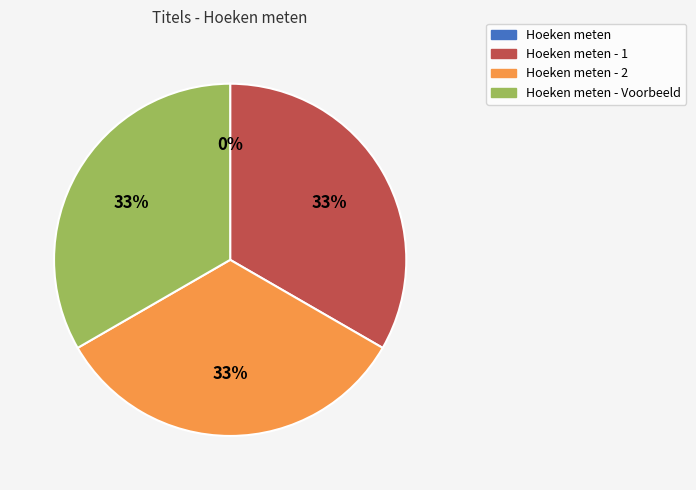

Is there a majority slice in this chart?

No